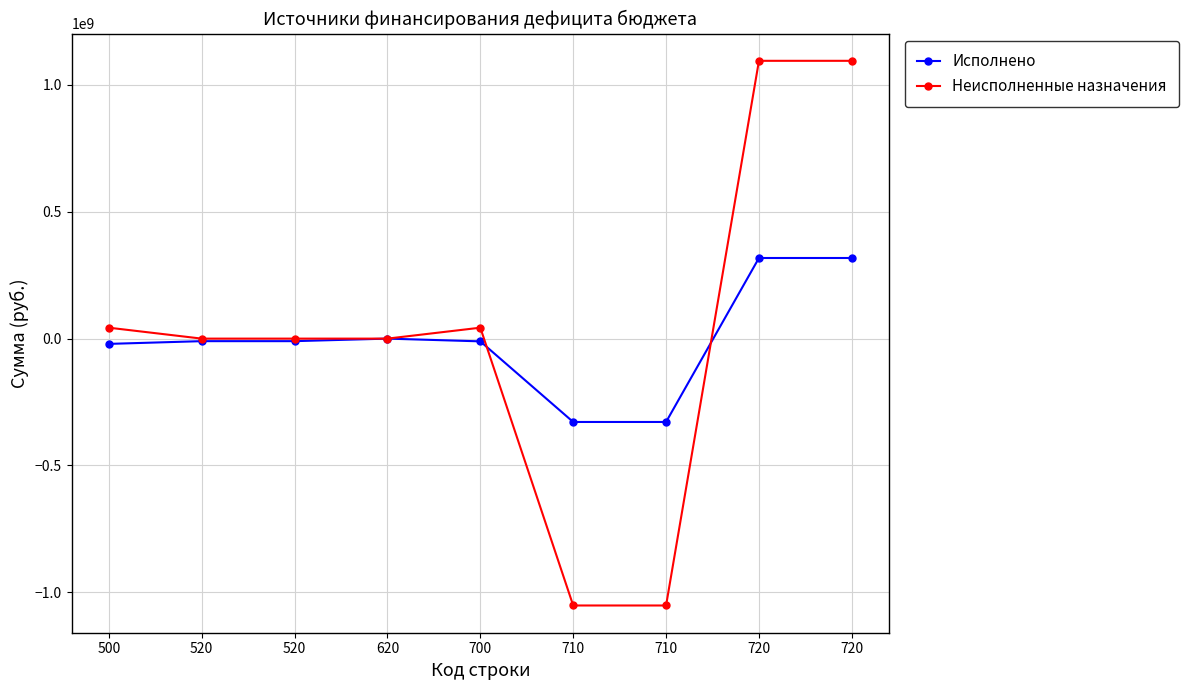

What is the highest value of the Исполнено series?

317696686.6